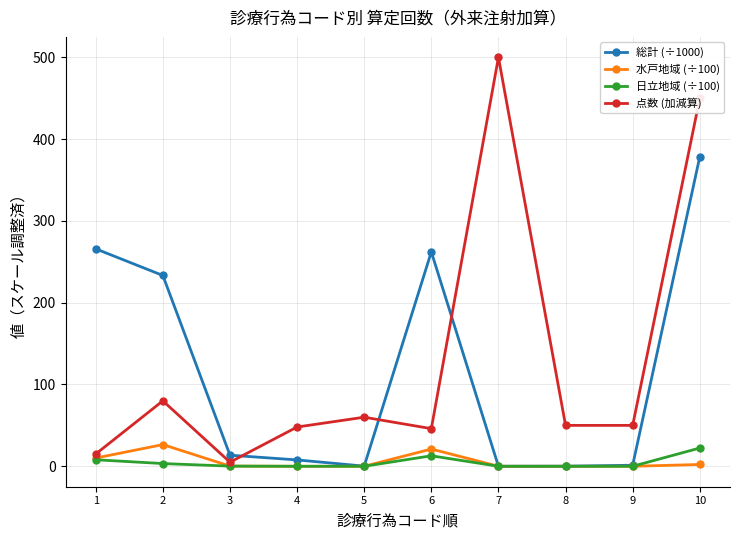

What is the value of the 総計 (÷1000) point at the 1st from the left?

265.8